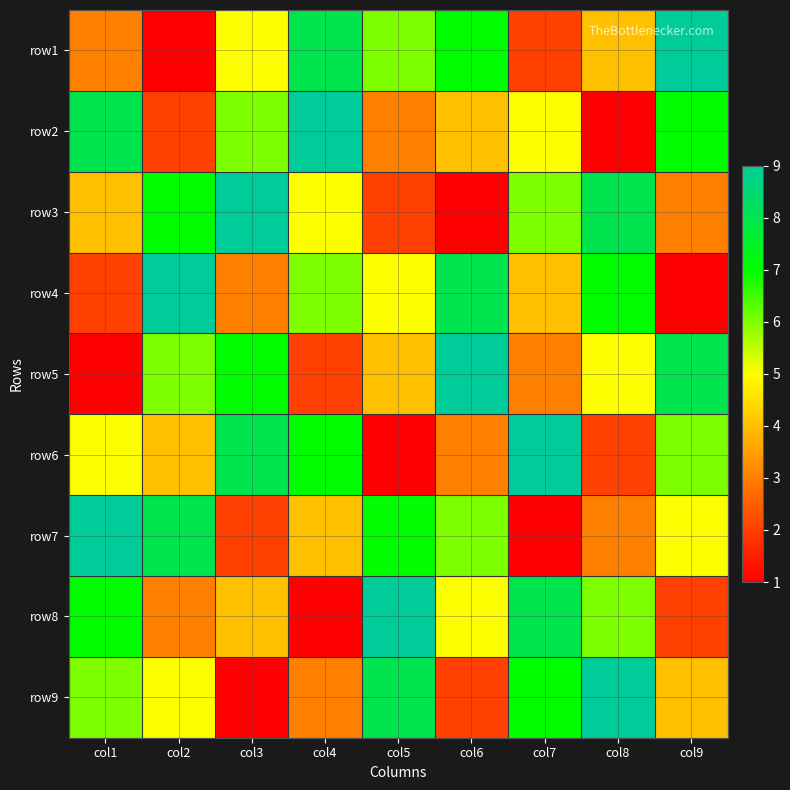

Which category has the lowest value across all series?

col2